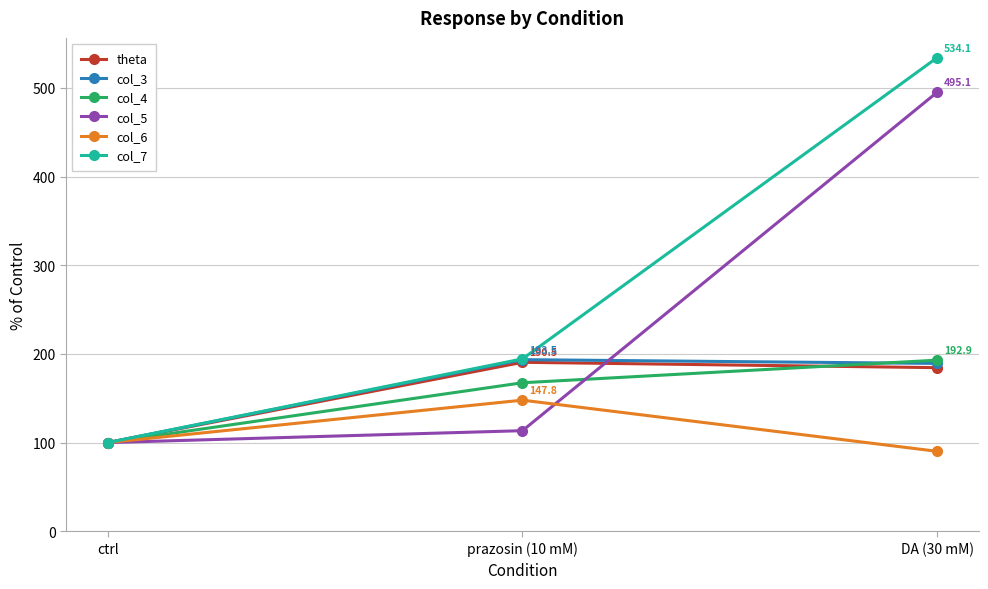

What position from the left is DA (30 mM)?

3